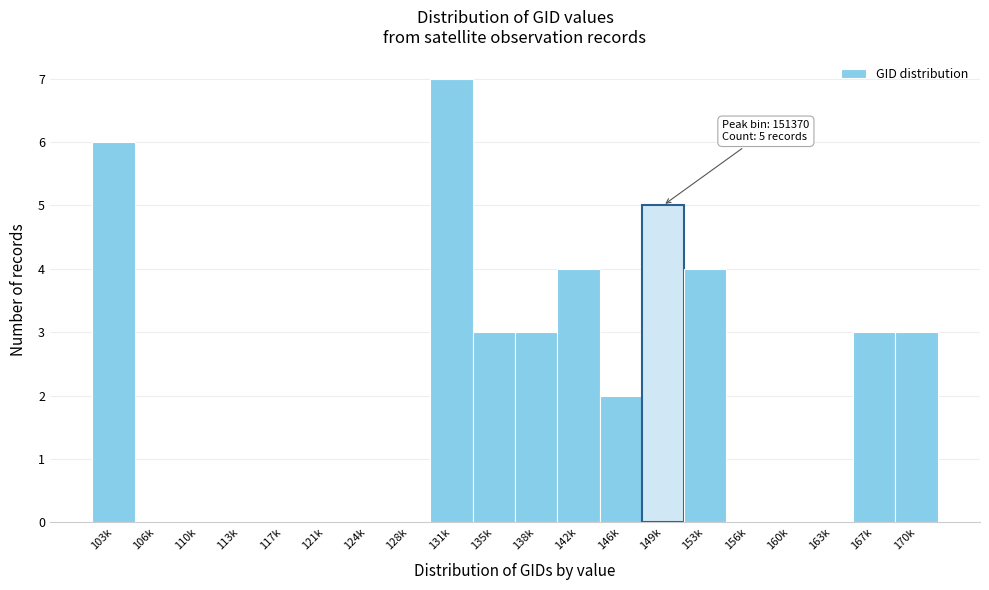

Reading right to left, transcribe all the data shown in this chart.

170k=3	167k=3	163k=0	160k=0	156k=0	153k=4	149k=5	146k=2	142k=4	138k=3	135k=3	131k=7	128k=0	124k=0	121k=0	117k=0	113k=0	110k=0	106k=0	103k=6